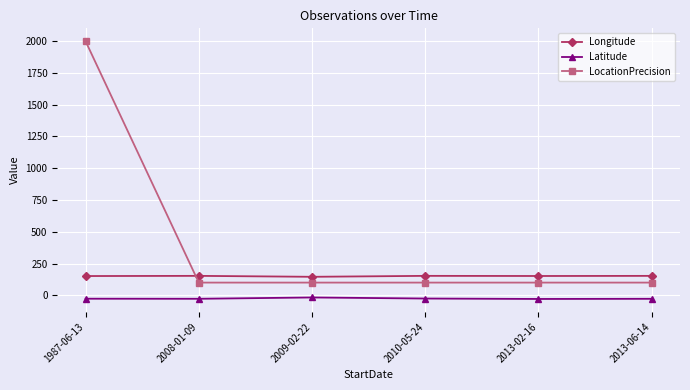

The value of Longitude at 2013-02-16 is 256.6. True or false?

False